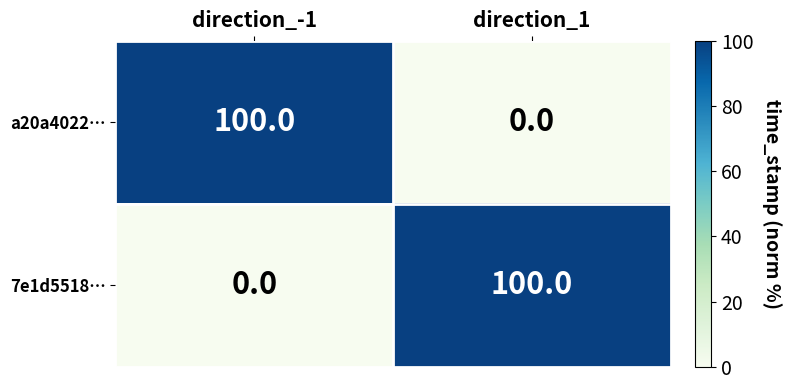

Reading left to right, list all the values displayed in this chart.

a20a4022…: direction_-1=100	direction_1=0
7e1d5518…: direction_-1=0	direction_1=100